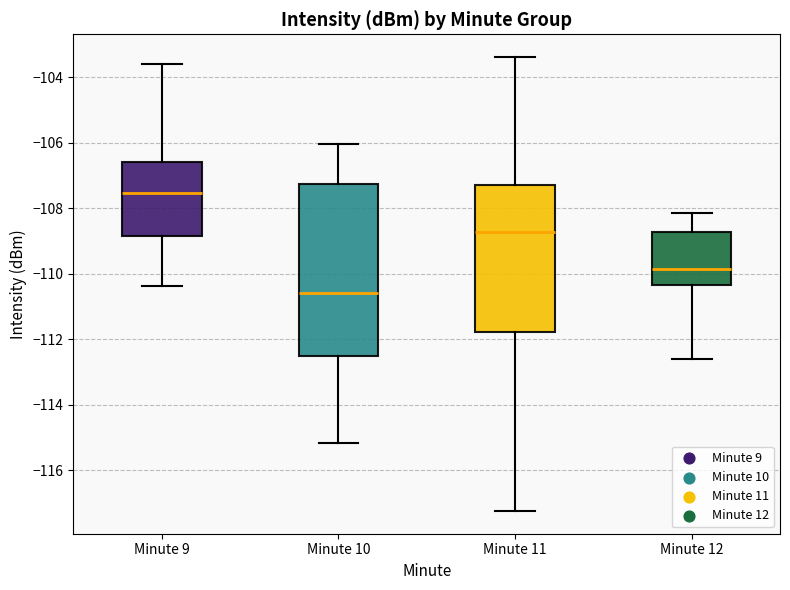

Comparing the boxes themselves (not the whiskers), which one is the tallest?

Minute 10